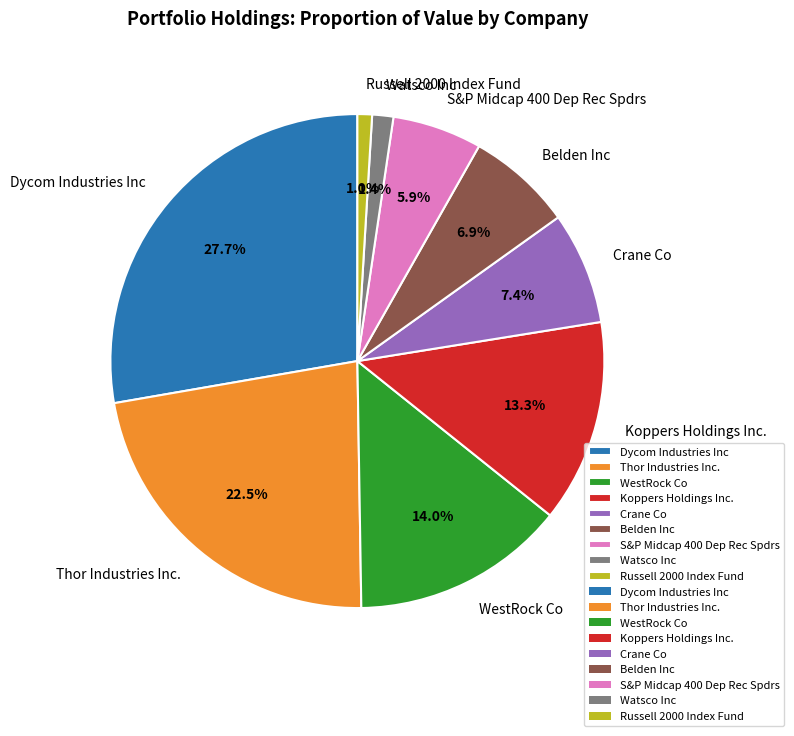

Which category has the biggest portion of the pie?

Dycom Industries Inc